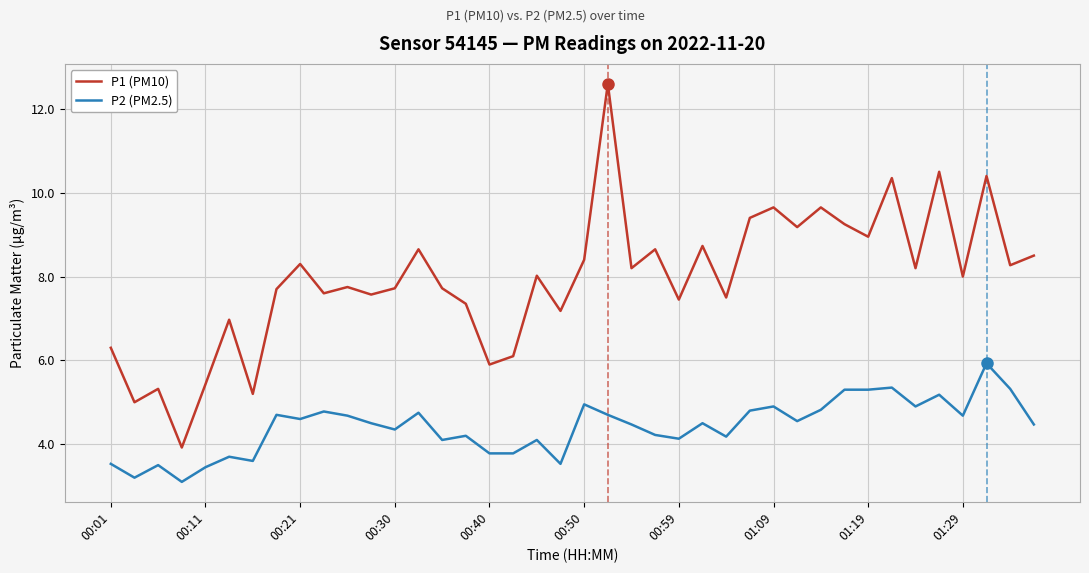

Which series has the largest total across all categories?

P1 (PM10)